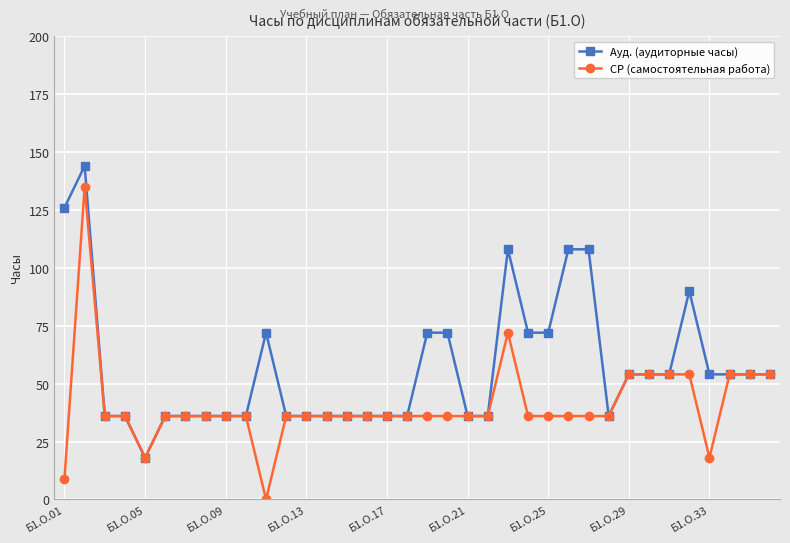

What is the value of the Ауд. (аудиторные часы) point at the 20th from the left?

72